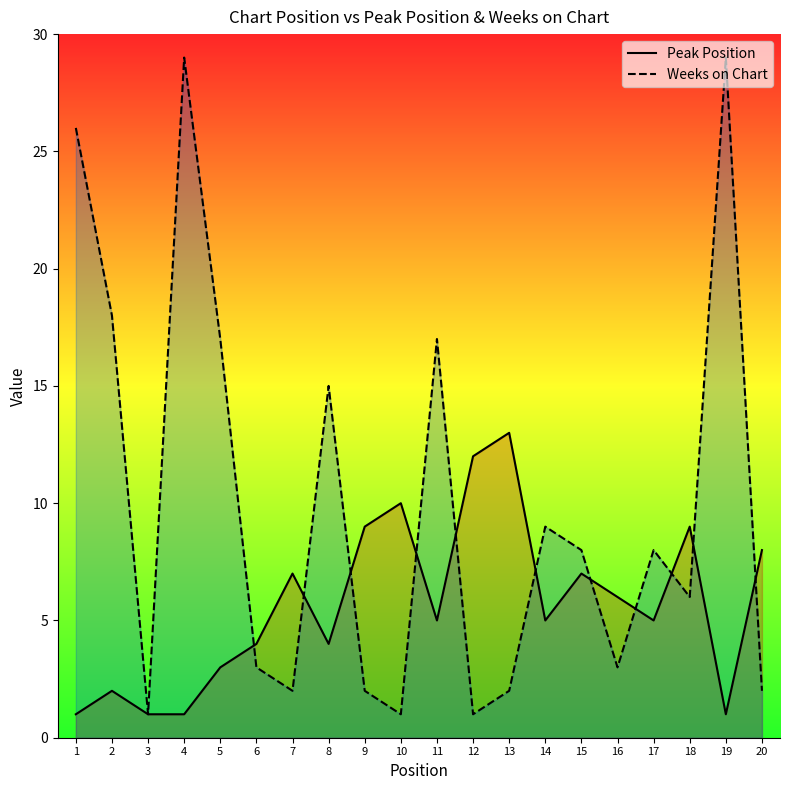

How many lines are shown in the chart?

2